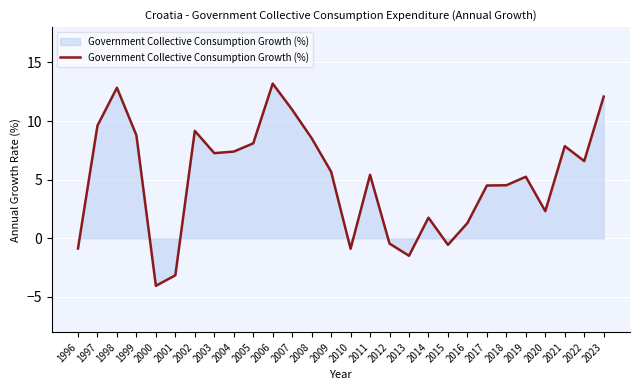

Which has a higher value, 1997 or 2020?

1997